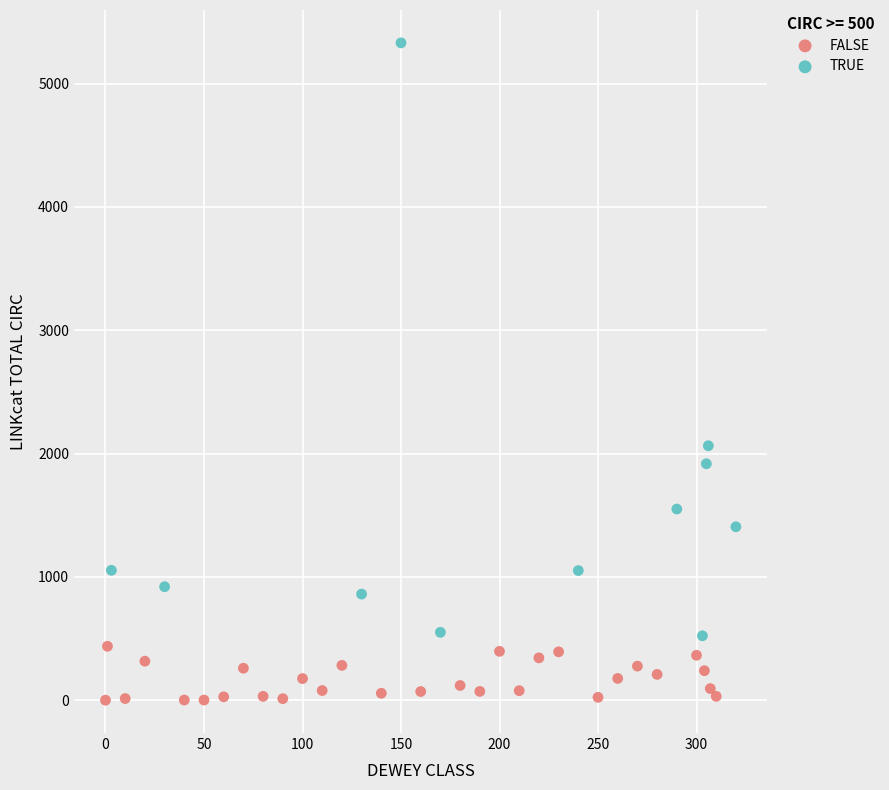

What are all the series names shown in the legend?

FALSE, TRUE